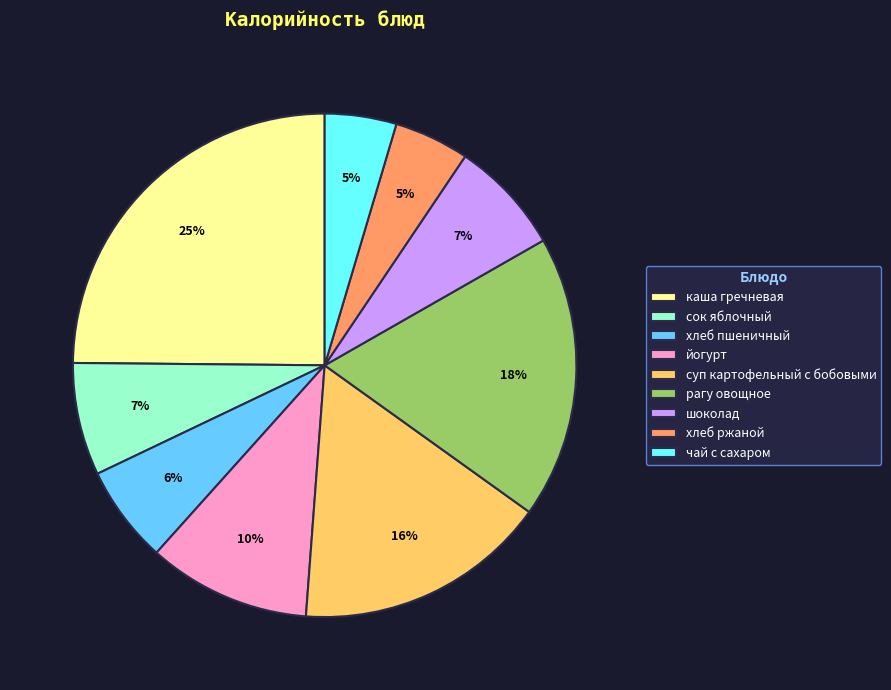

True or false: хлеб ржаной accounts for 16% of the total.

False